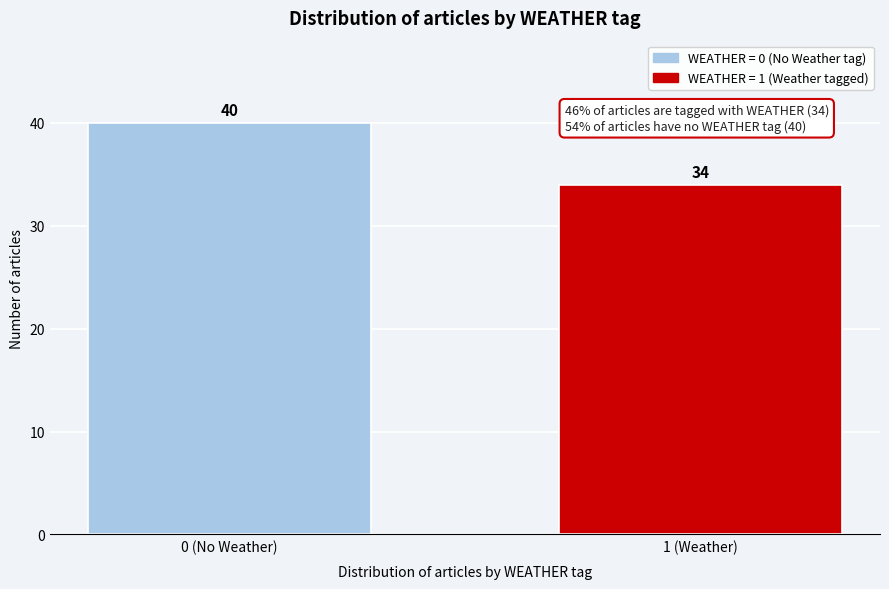

Reading left to right, list all the values displayed in this chart.

0 (No Weather)=40	1 (Weather)=34